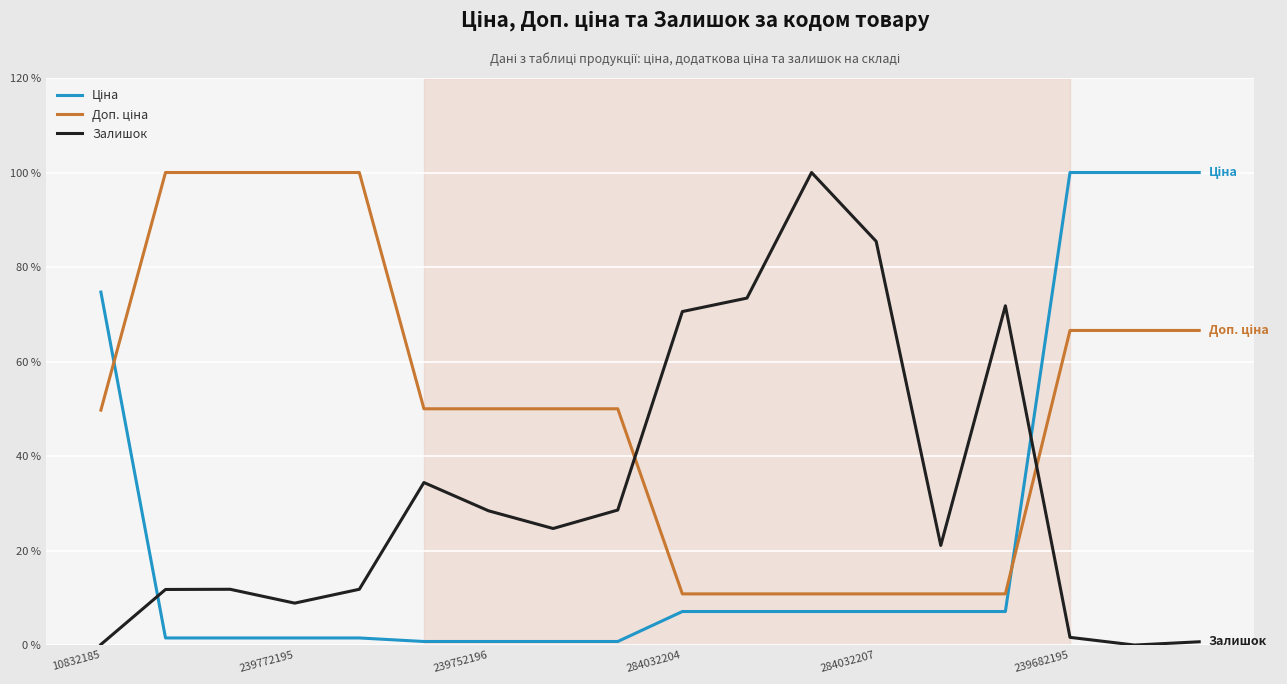

What is the maximum value for Залишок?

100.0